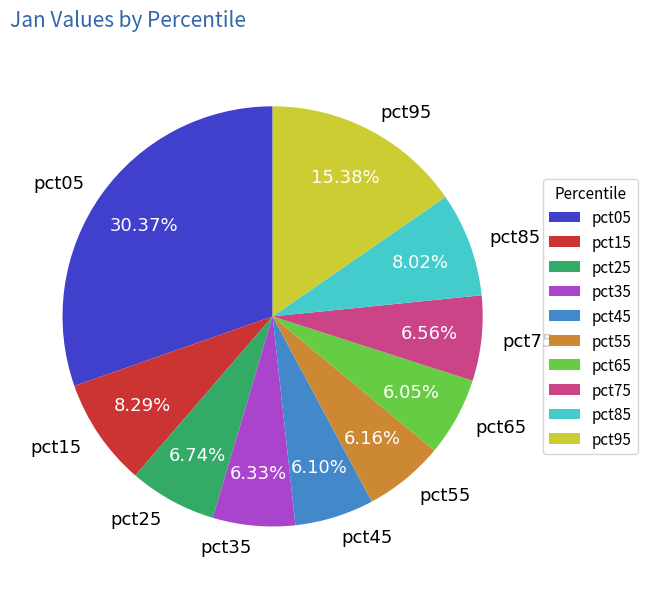

To the nearest percent, what portion does pct95 represent?

15%